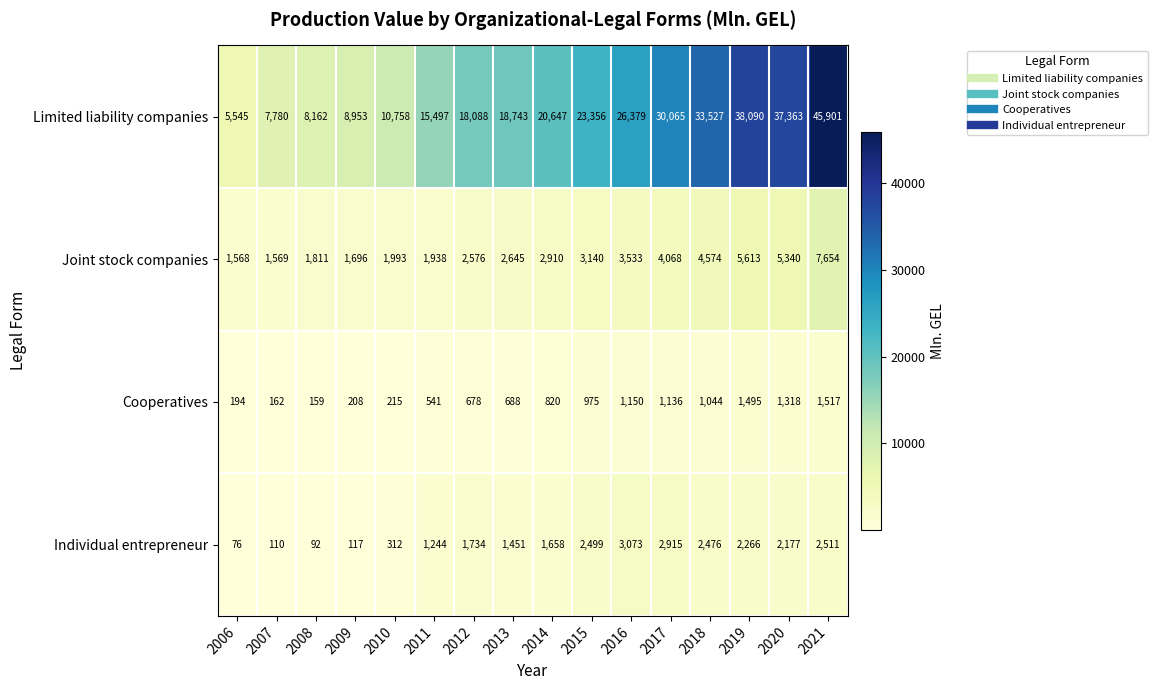

What is the sum of all Joint stock companies values?

52628